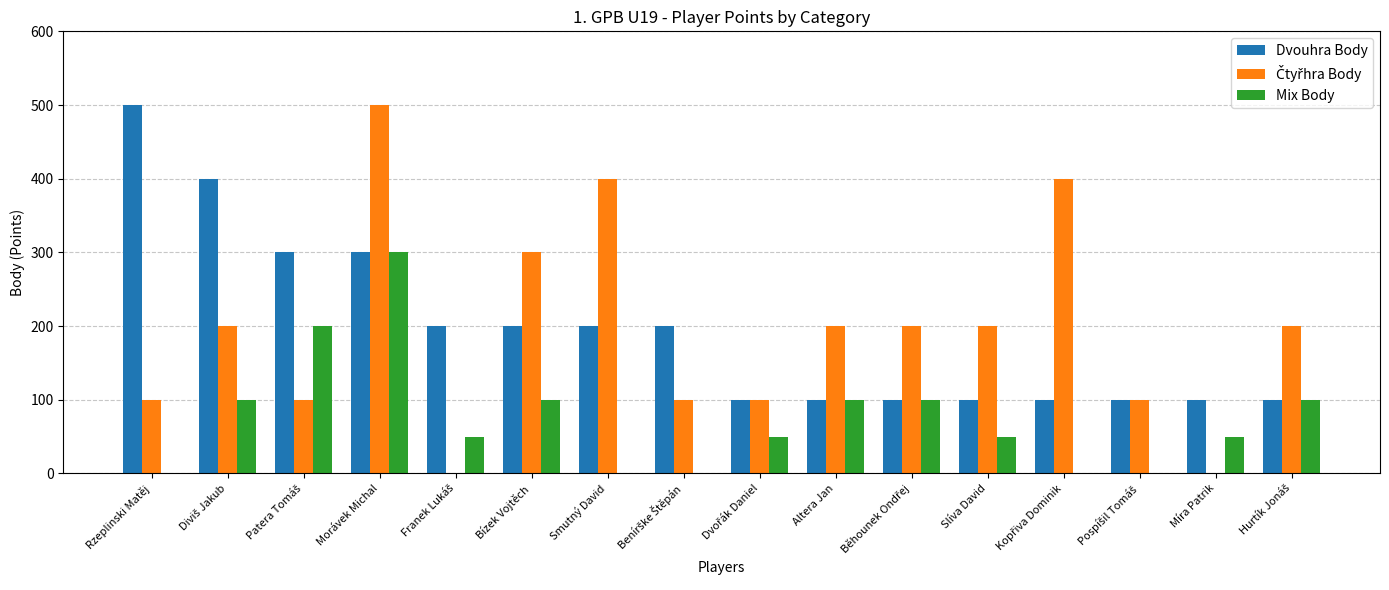

What is the sum of all Dvouhra Body values?

3100